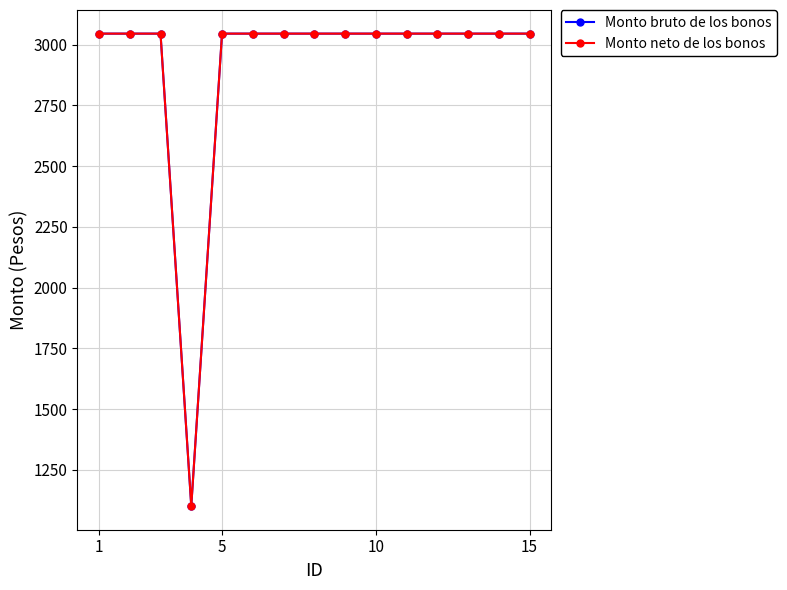

Rank the series by their maximum value, from highest to lowest.

Monto bruto de los bonos, Monto neto de los bonos